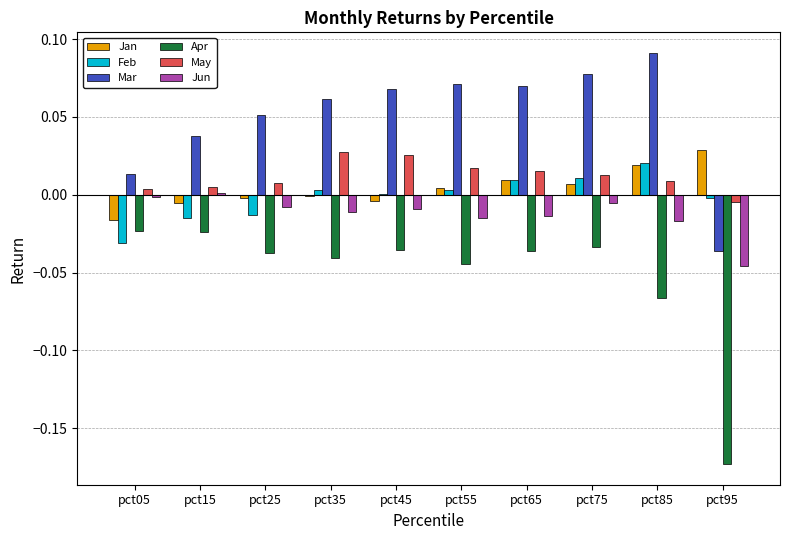

Are the bars horizontal?

No